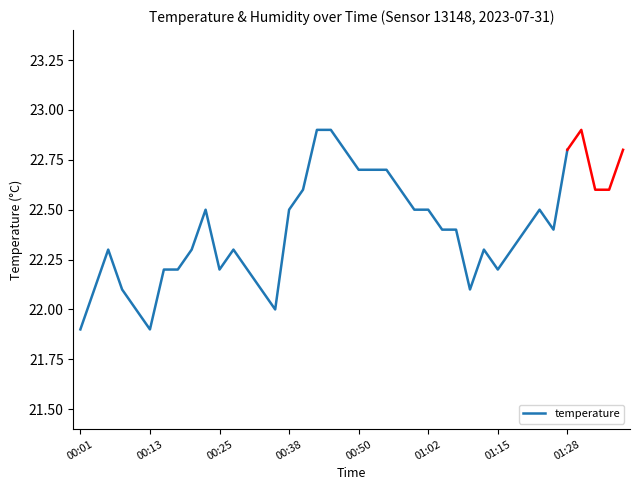

How many lines are shown in the chart?

1